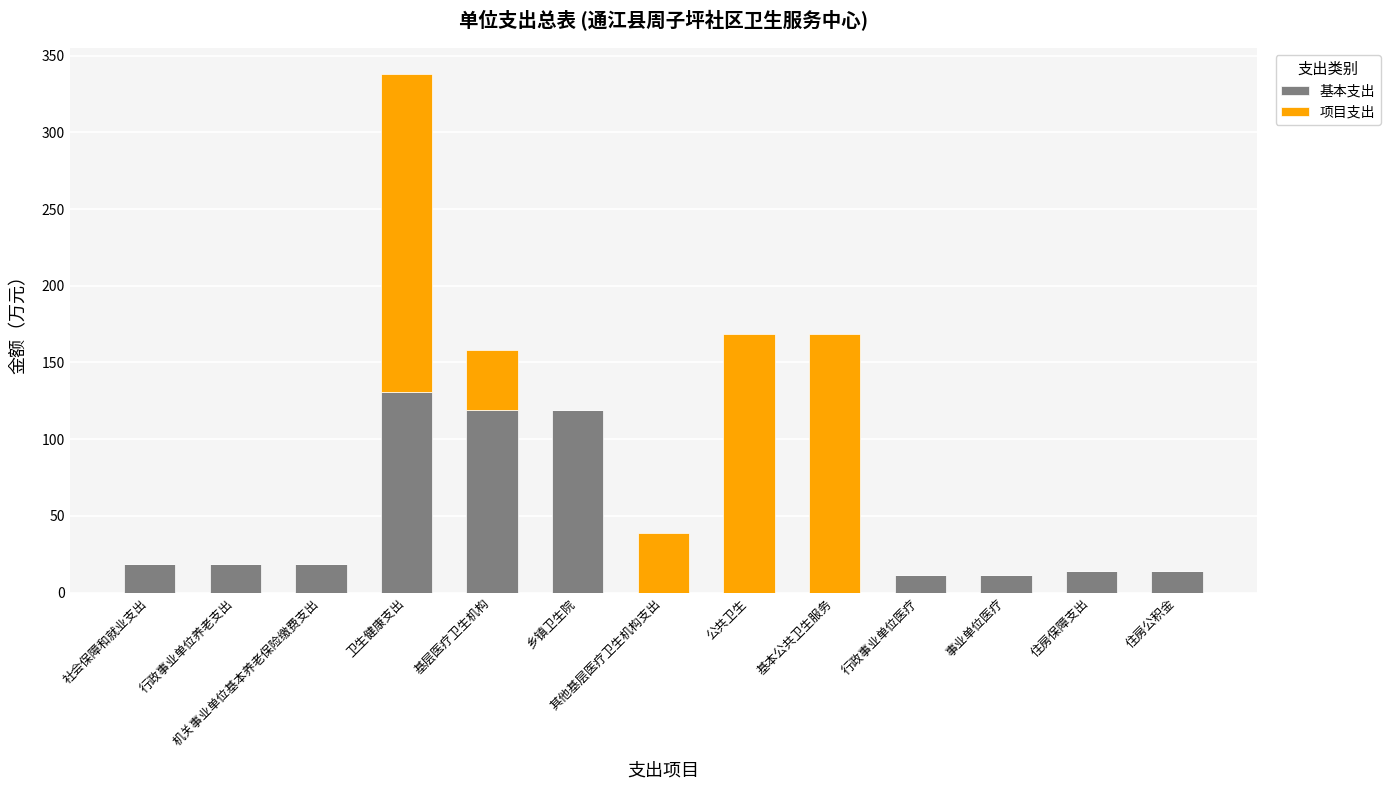

What is the sum of all 基本支出 values?

475.1